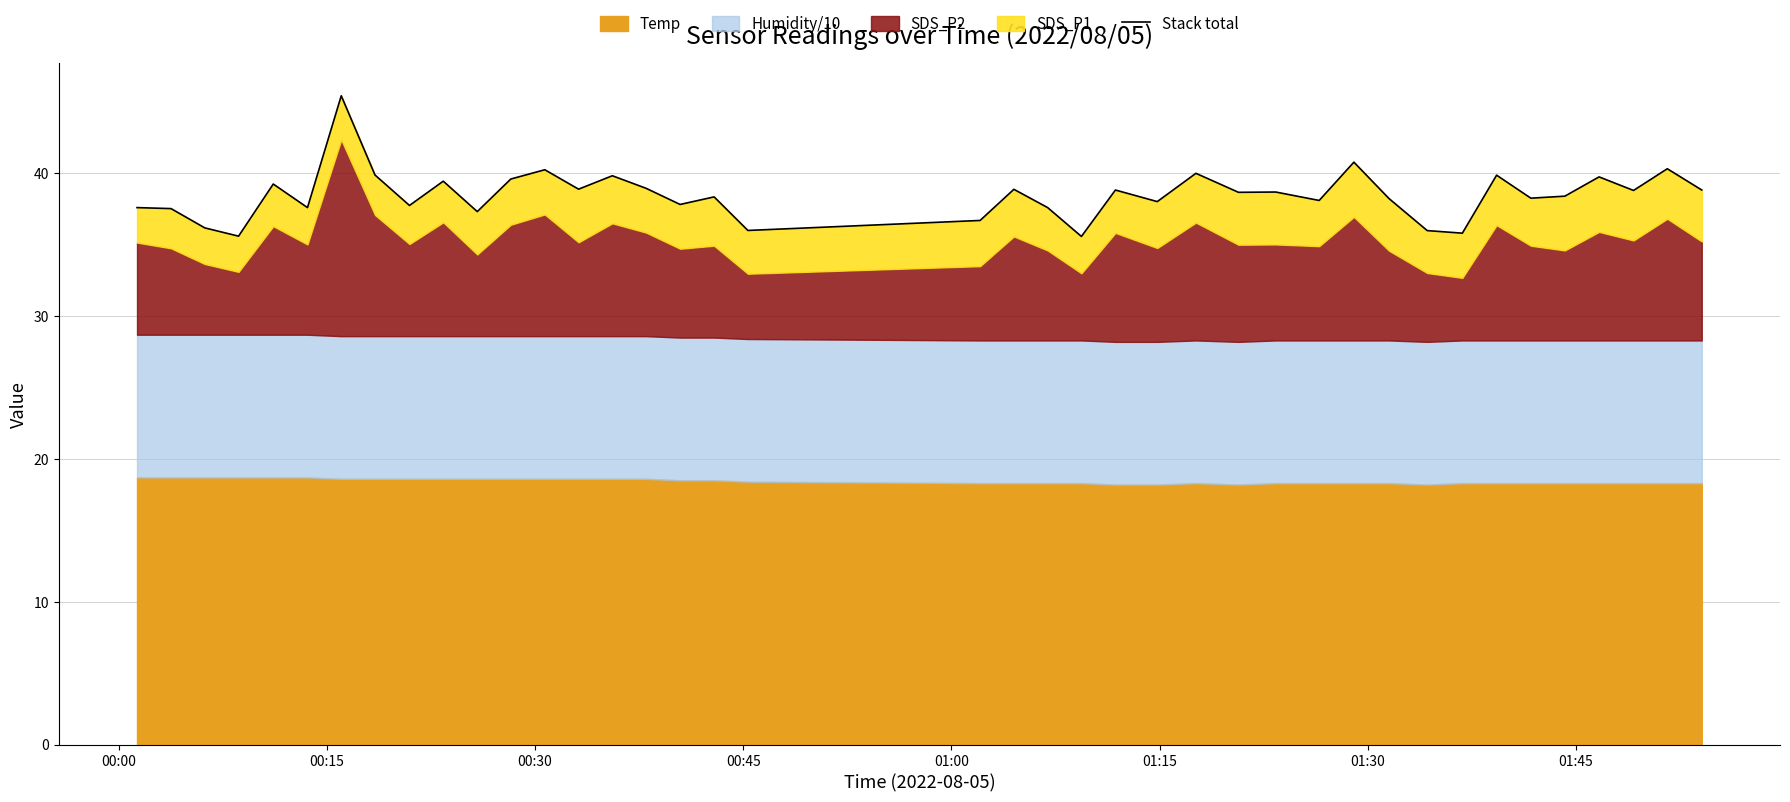

What is the value of the 28th point from the left?

38.7